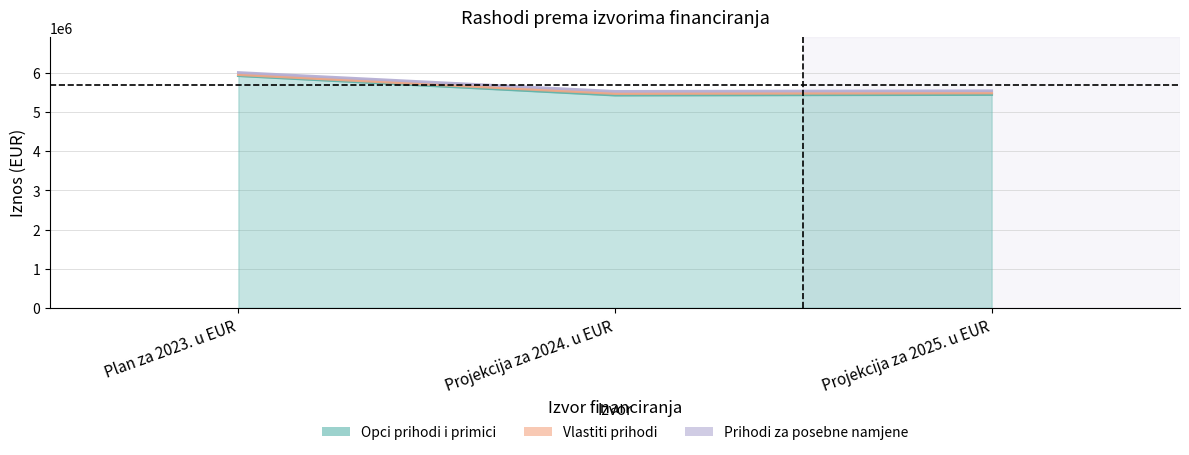

True or false: Prihodi za posebne namjene has a value of 7880671 at Projekcija za 2025. u EUR.

False